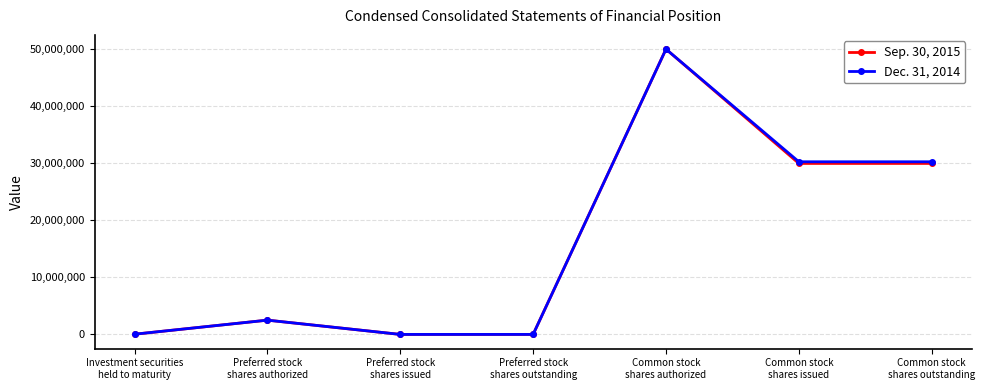

At how many categories does at least one series exceed 26901324?

3